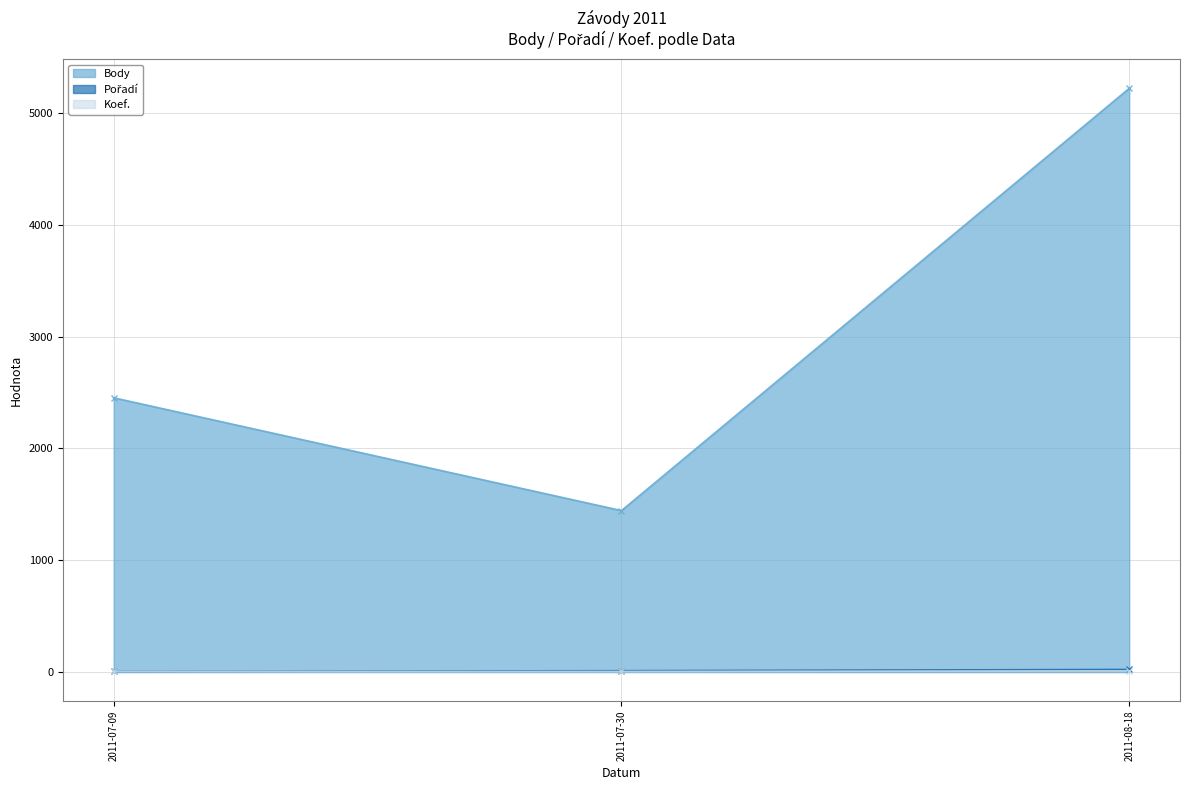

Reading right to left, what are all the values shown in this chart?

Body: 2011-08-18=5220	2011-07-30=1443	2011-07-09=2452
Pořadí: 2011-08-18=22	2011-07-30=11	2011-07-09=4
Koef.: 2011-08-18=10	2011-07-30=4	2011-07-09=4